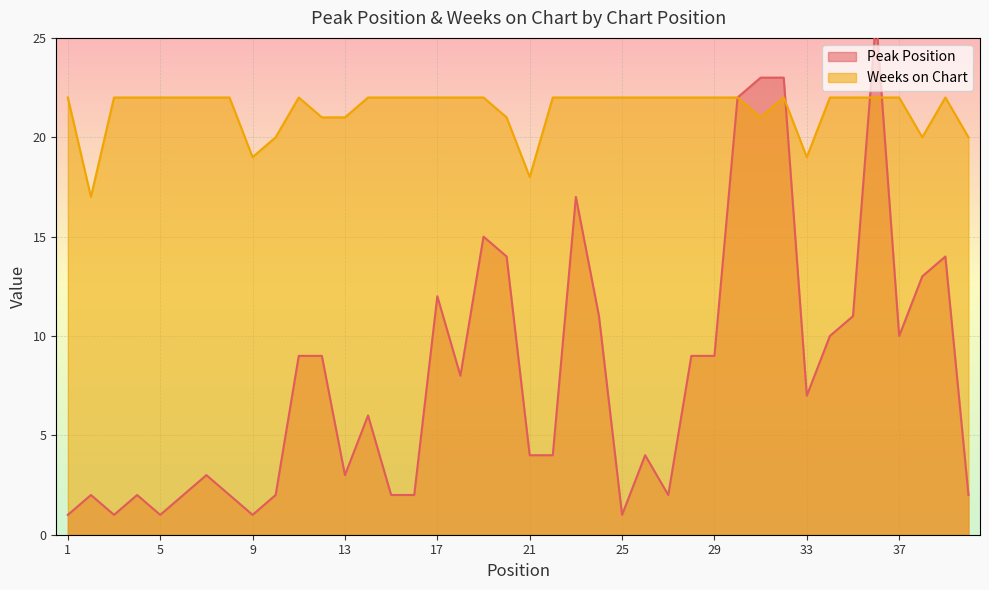

How many intersections are there between Weeks on Chart and Peak Position?

3